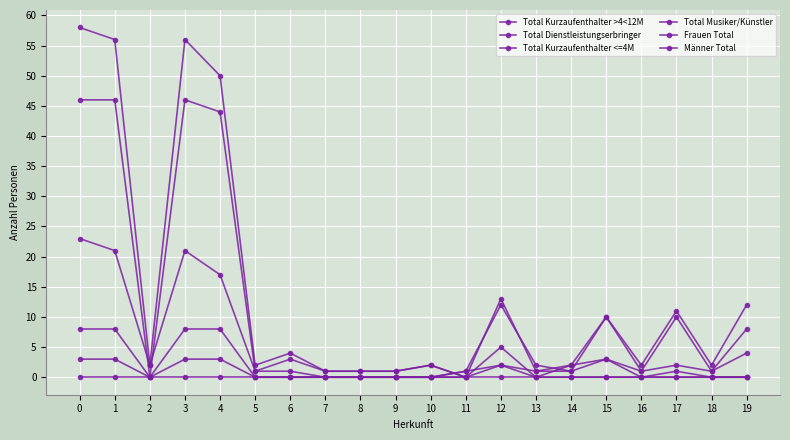

What is the spread (max minus min) of values at 5?

2